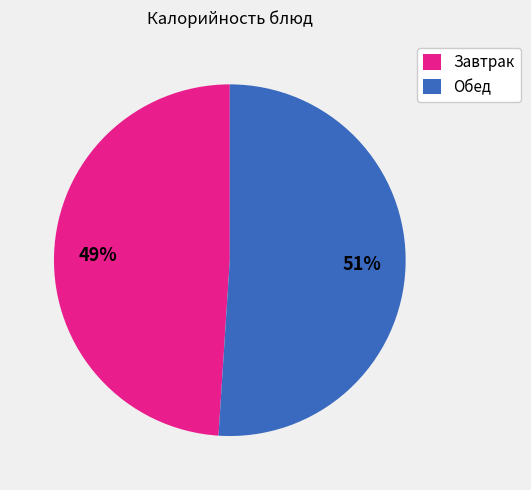

Is there any slice that represents more than half of the pie?

Yes